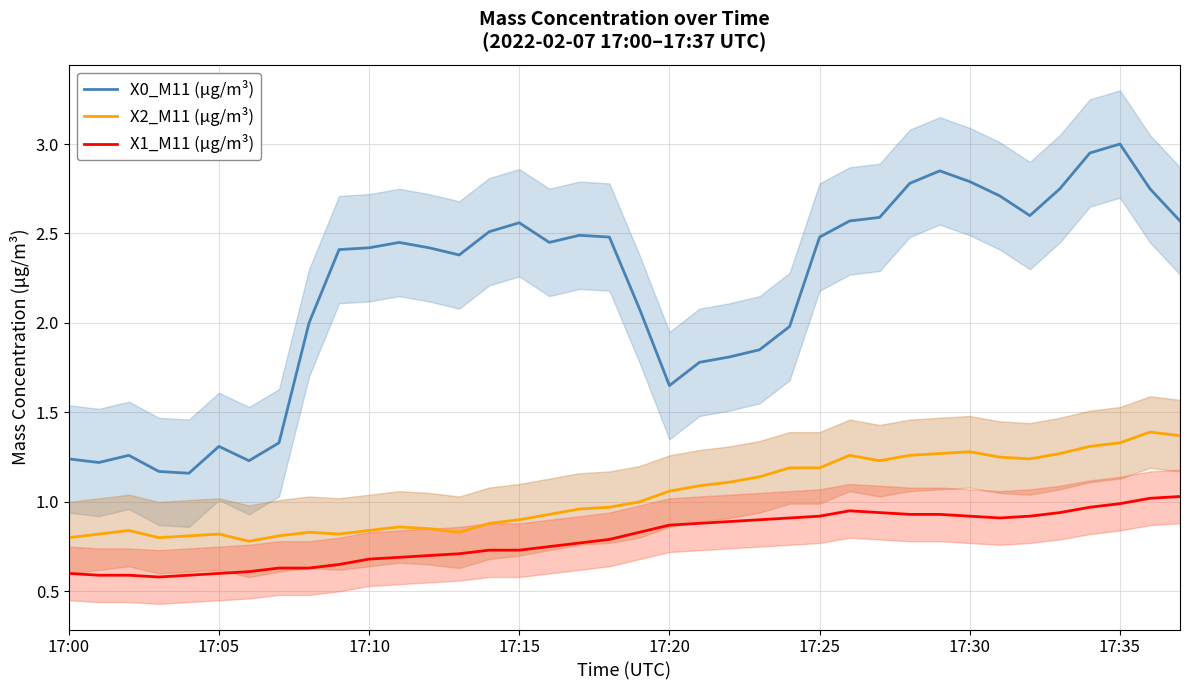

Rank the series by their average value, from highest to lowest.

X0_M11 (μg/m³), X2_M11 (μg/m³), X1_M11 (μg/m³)